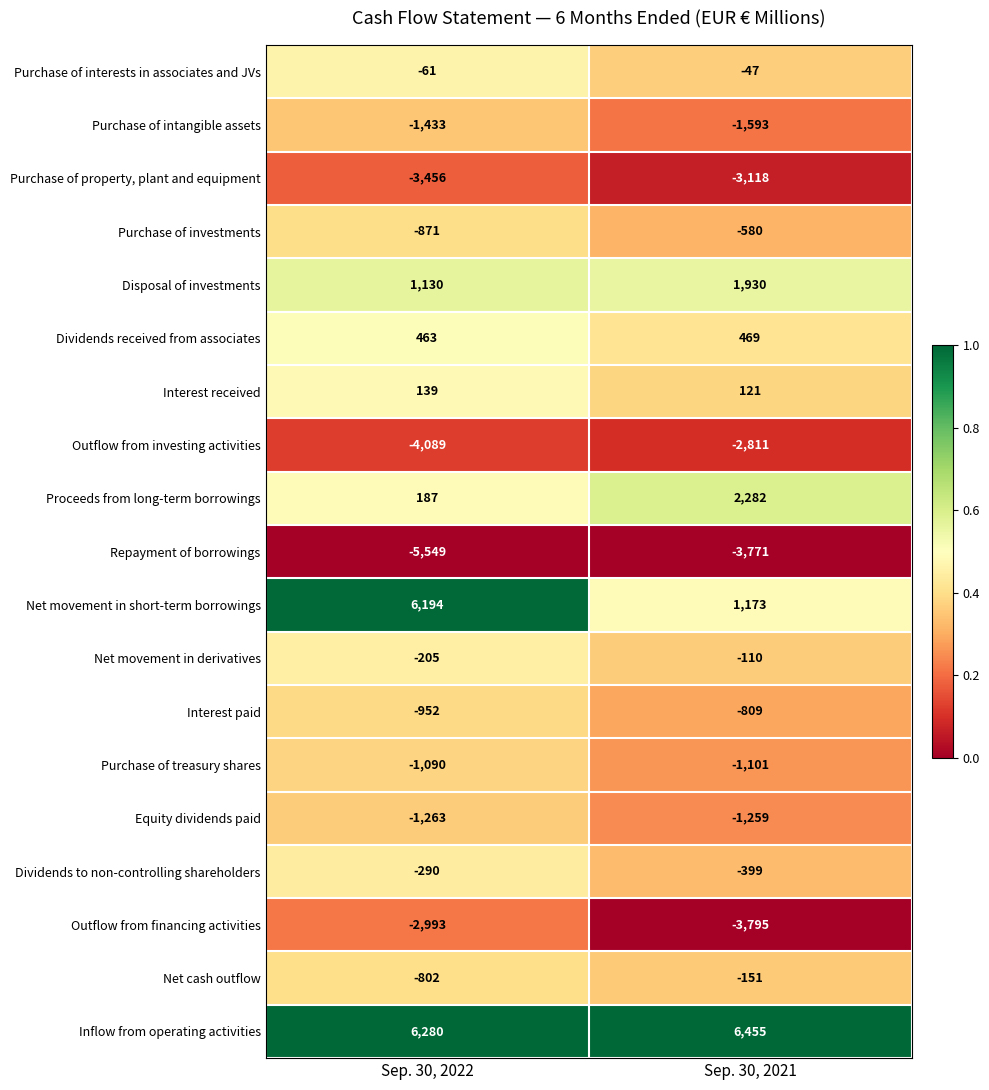

At which category does the chart reach its peak across all series?

Sep. 30, 2021